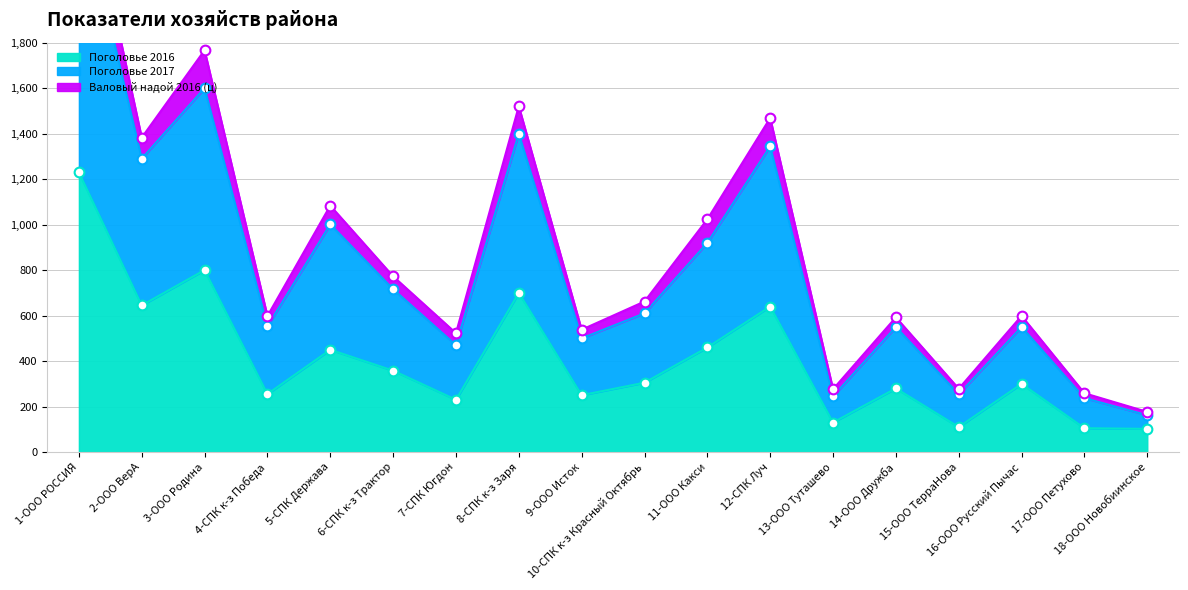

True or false: Поголовье 2017 has a value of 470 at 7-СПК Югдон.

True